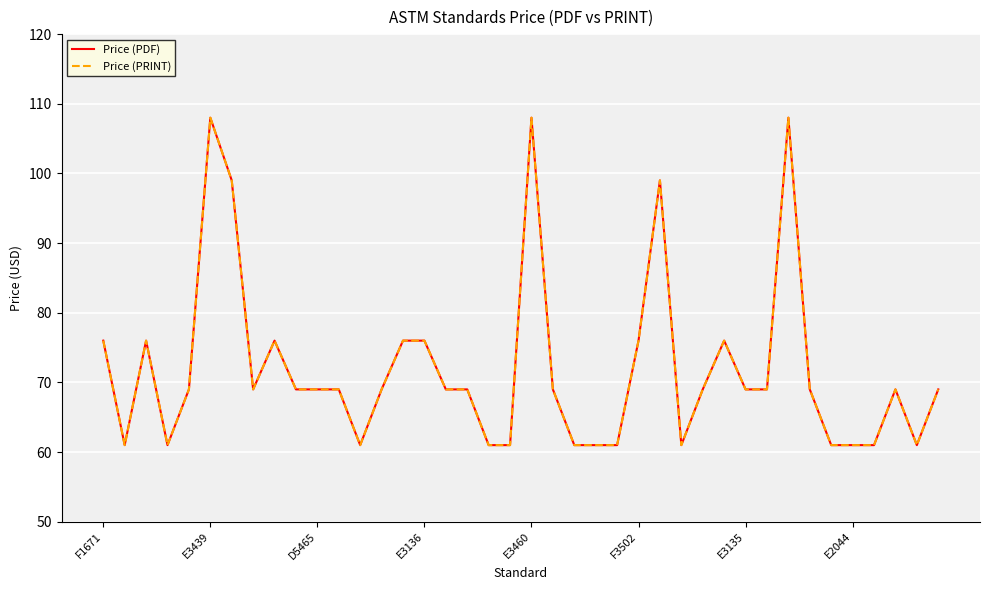

Which series has the largest range (max minus min)?

Price (PDF)